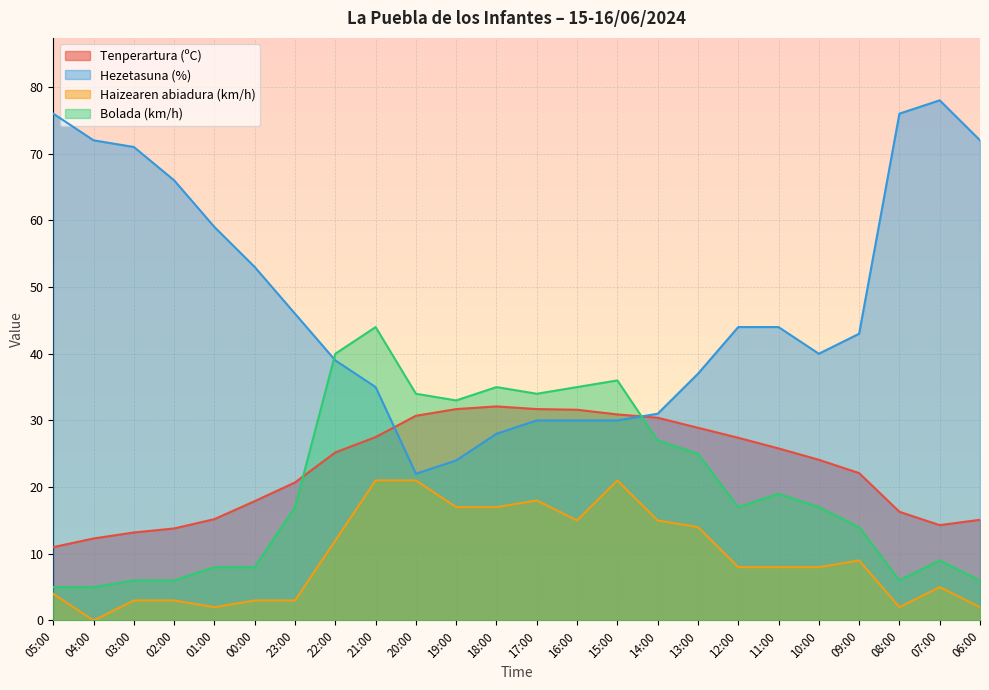

At which label is Tenperartura (ºC) closest to 21?

23:00